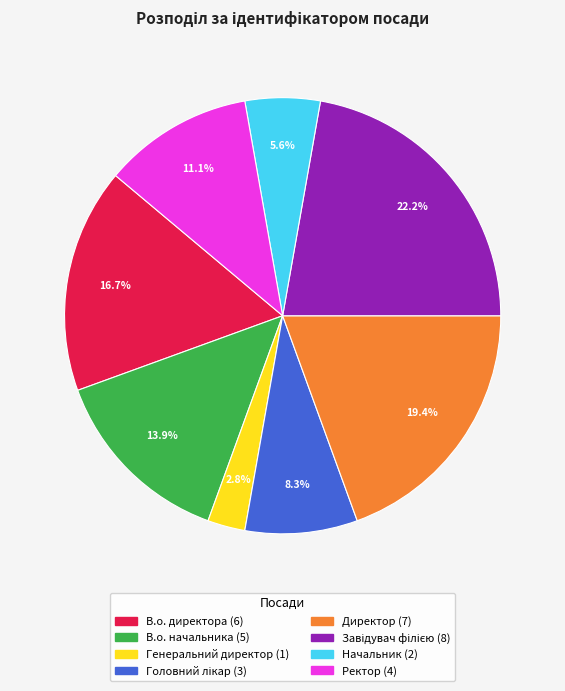

What is the ratio of the value at Ректор to the value at В.о. директора?

0.7